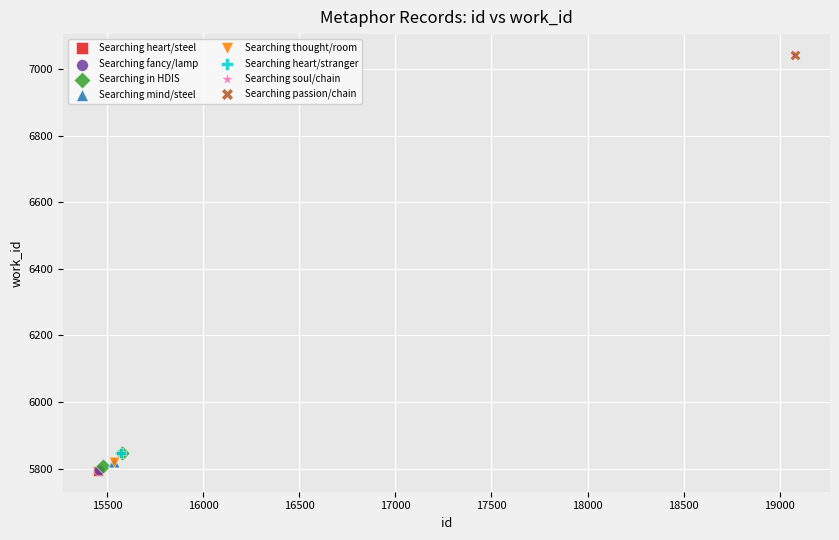

What are all the series names shown in the legend?

Searching heart/steel, Searching fancy/lamp, Searching in HDIS, Searching mind/steel, Searching thought/room, Searching heart/stranger, Searching soul/chain, Searching passion/chain